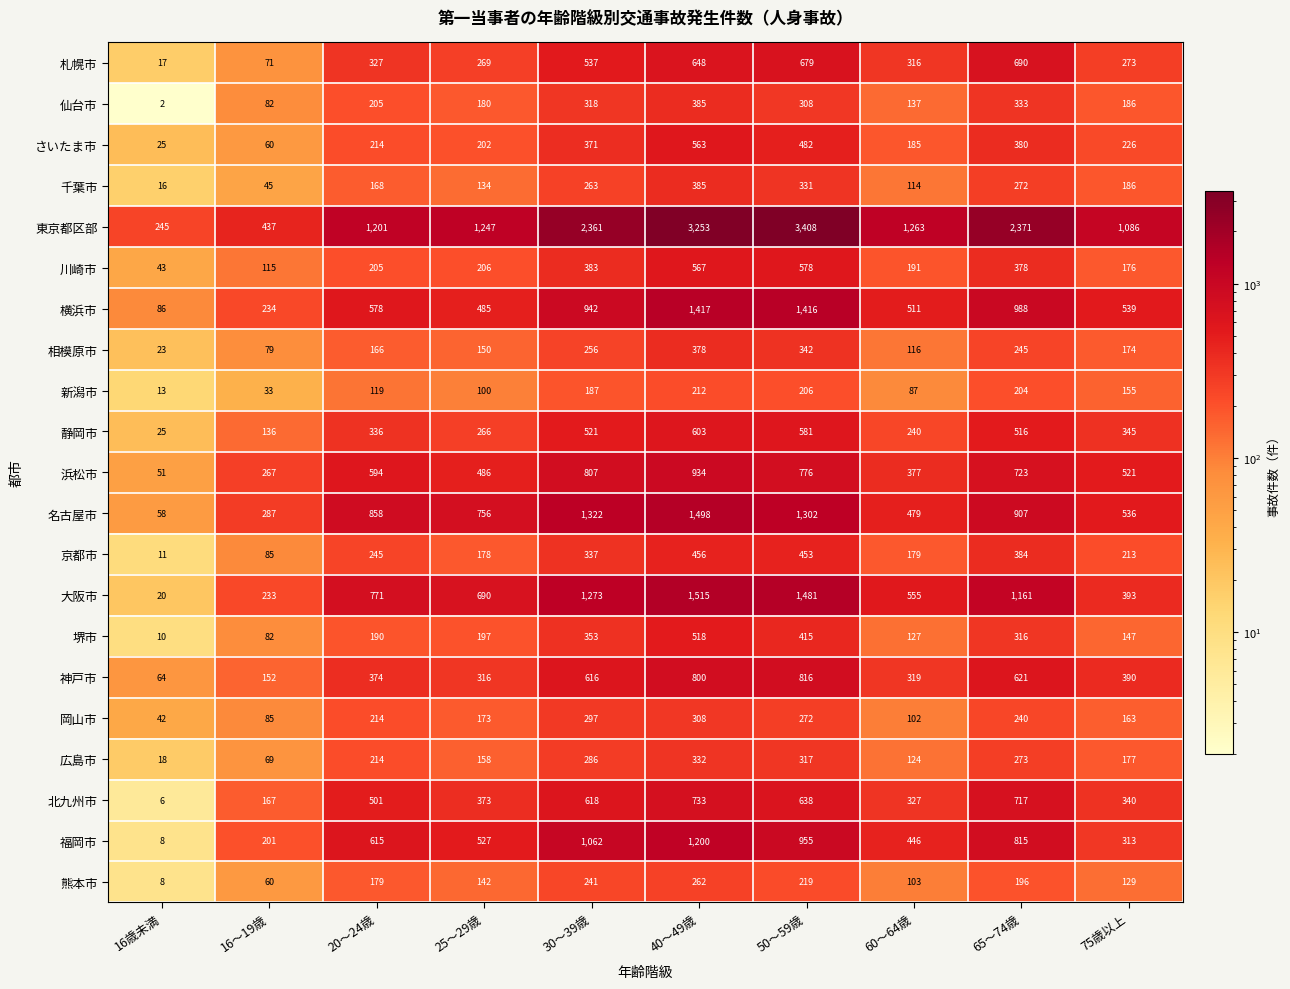

What is the spread (max minus min) of values at 25～29歳?

1147